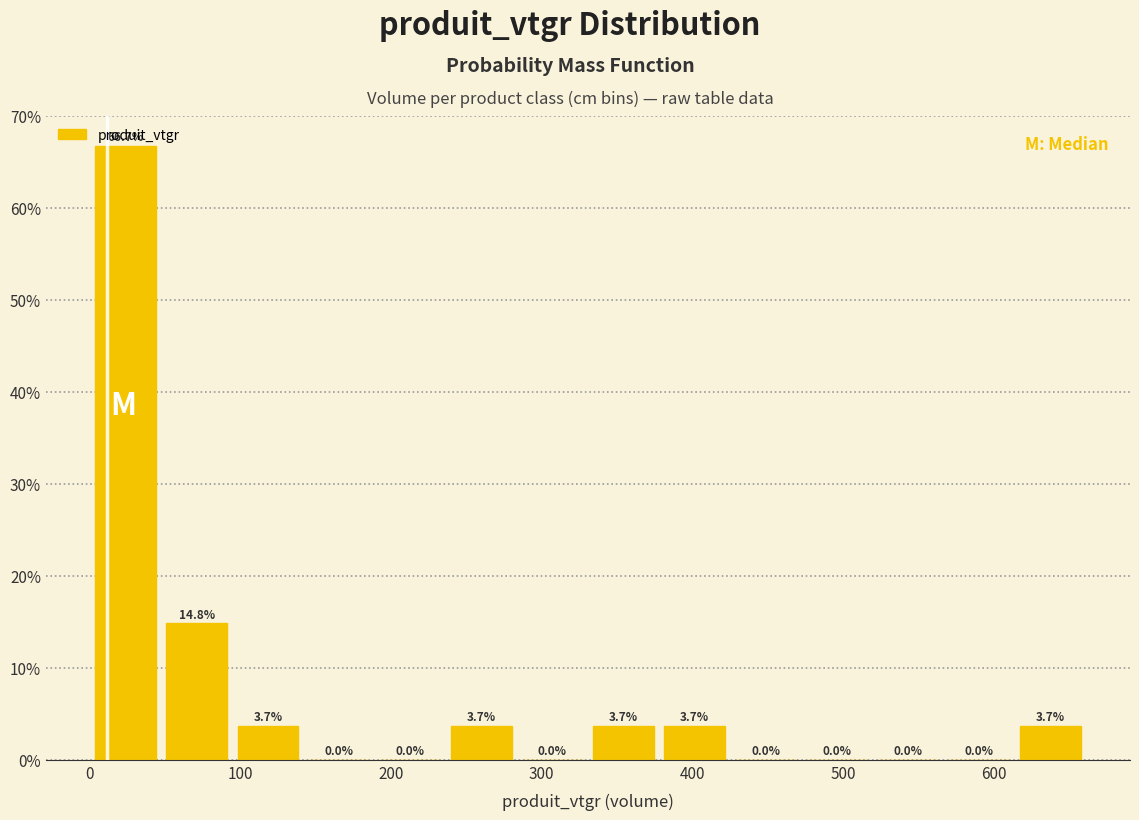

Reading left to right, transcribe this chart: for each bar, give the range it covers on the x-axis and its height. The bar edges are not printed on the chart, so give them approximately, as read against the axis.

0 to 50: 66.7
50 to 90: 14.8
90 to 140: 3.7
140 to 190: 0.0
190 to 240: 0.0
240 to 280: 3.7
280 to 330: 0.0
330 to 380: 3.7
380 to 430: 3.7
430 to 470: 0.0
470 to 520: 0.0
520 to 570: 0.0
570 to 610: 0.0
610 to 660: 3.7